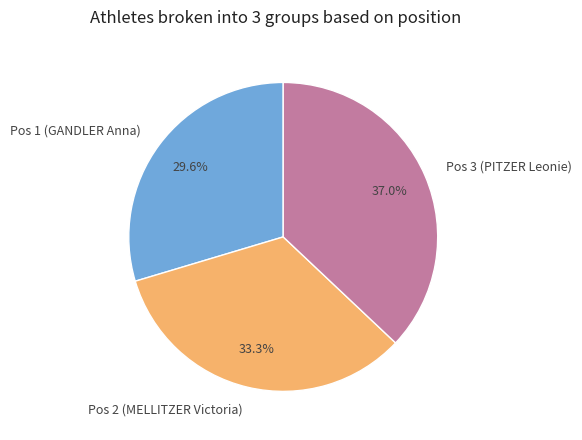

What percentage is the Pos 3 (PITZER Leonie) slice, to the nearest percent?

37%